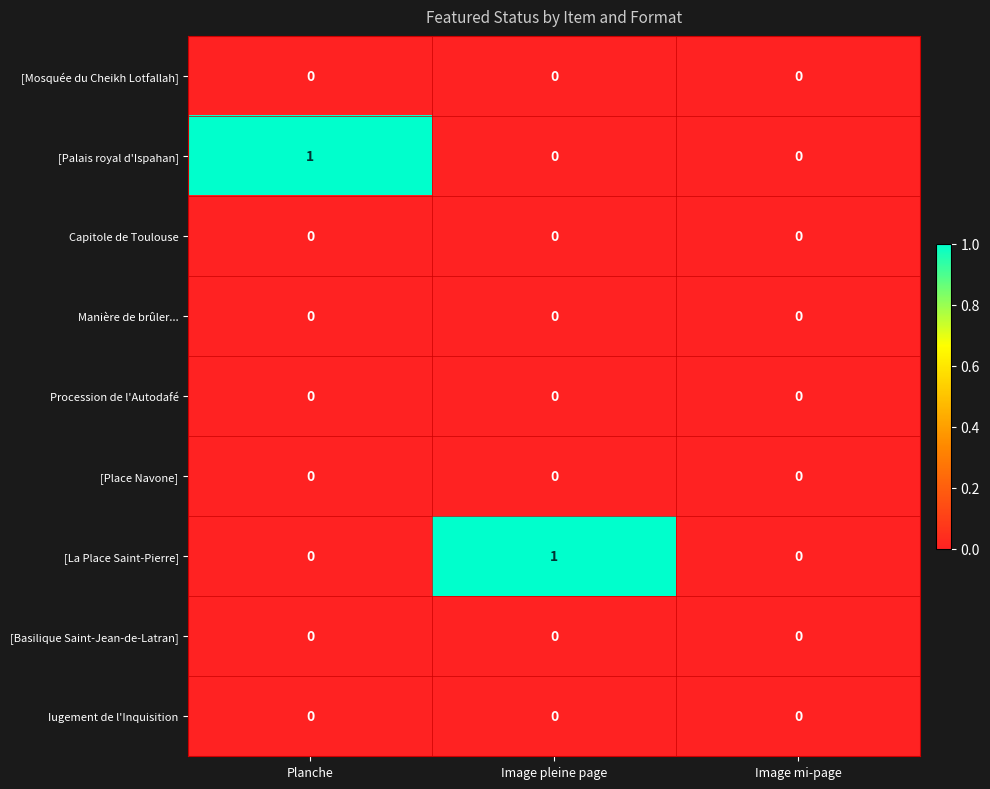

Reading right to left, transcribe all the data shown in this chart.

[Mosquée du Cheikh Lotfallah]: 0	0	0
[Palais royal d'Ispahan]: 0	0	1
Capitole de Toulouse: 0	0	0
Manière de brûler...: 0	0	0
Procession de l'Autodafé: 0	0	0
[Place Navone]: 0	0	0
[La Place Saint-Pierre]: 0	1	0
[Basilique Saint-Jean-de-Latran]: 0	0	0
Iugement de l'Inquisition: 0	0	0